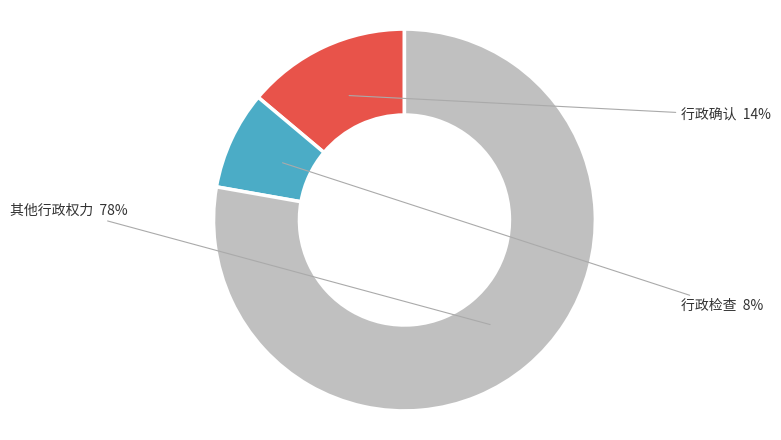

Does any single category account for the majority?

Yes